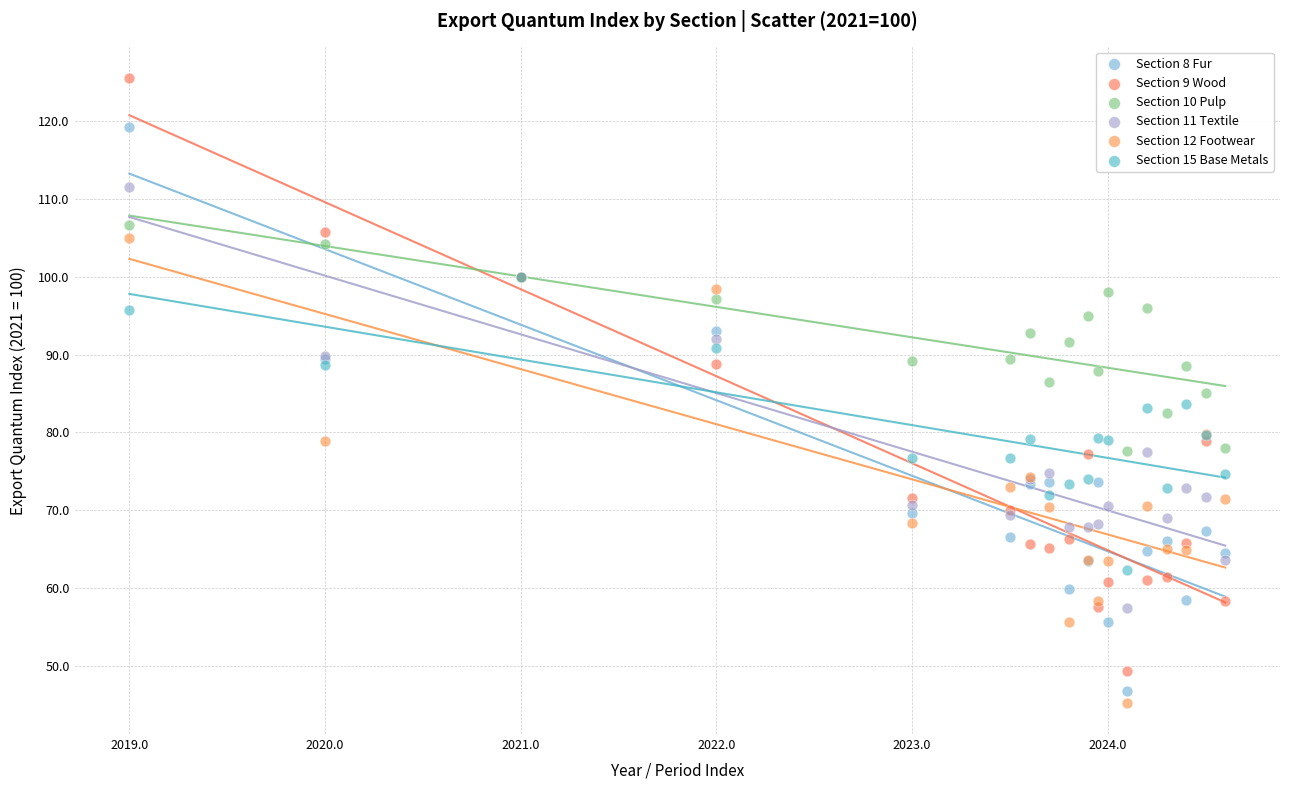

Which series contains the highest Y value?

Section 9 Wood